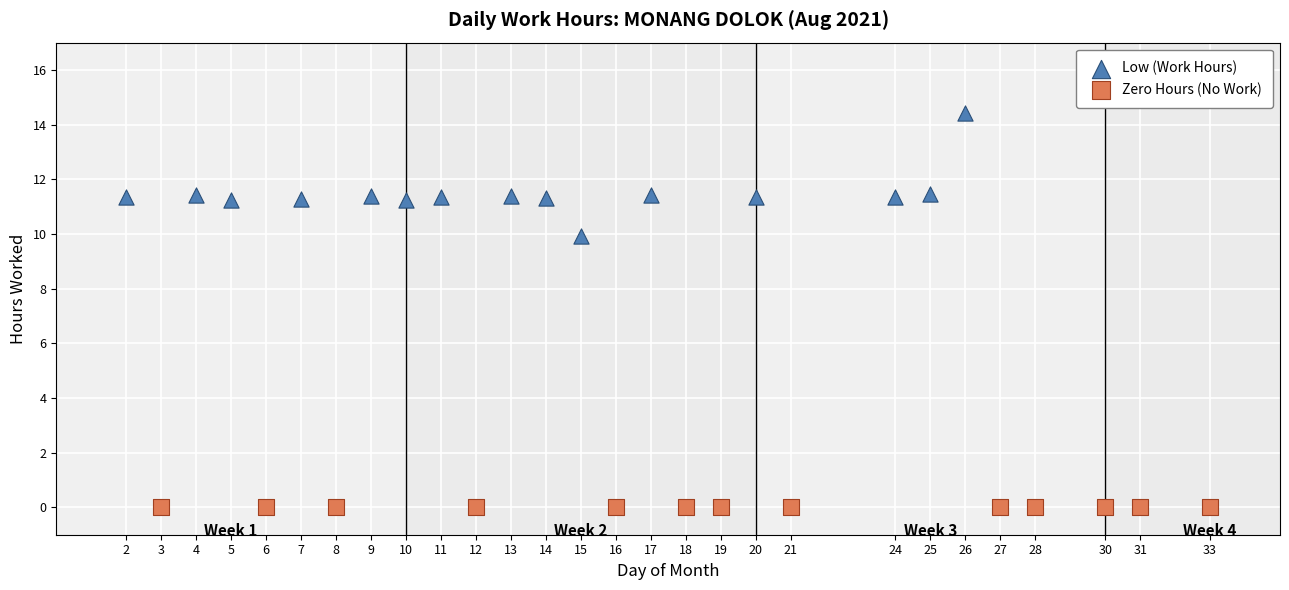

Which series reaches the maximum Y coordinate?

Low (Work Hours)